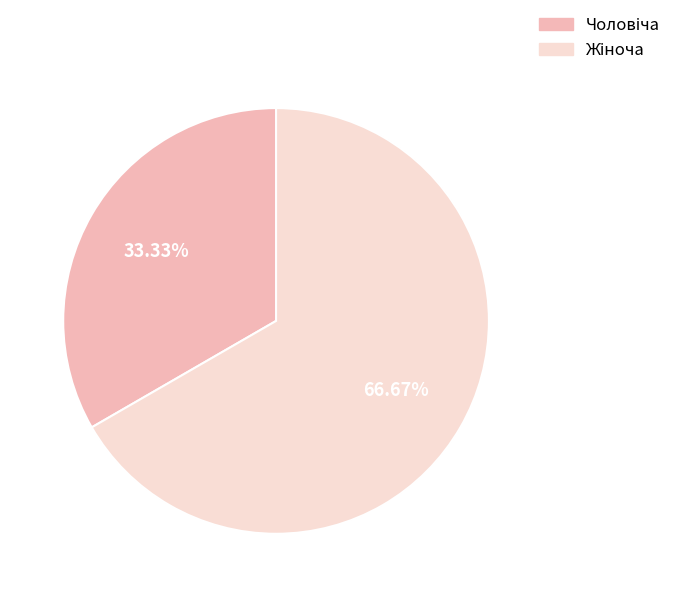

How many segments does this pie chart have?

2